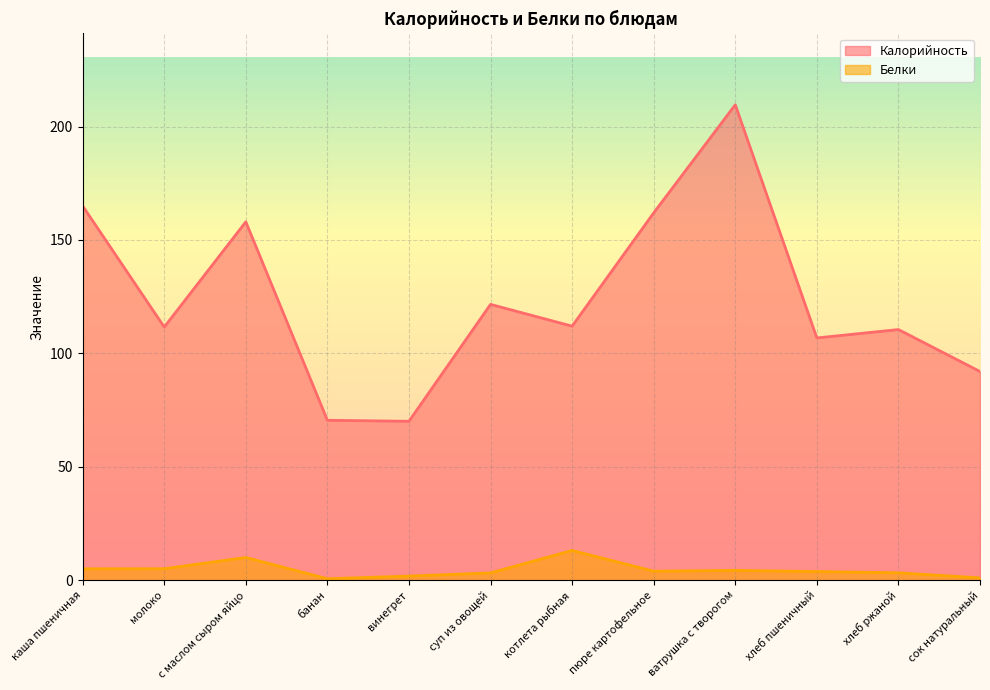

Reading left to right, transcribe all the data shown in this chart.

Калорийность: каша пшеничная=165.0	молоко=111.6	с маслом сыром яйцо=158.0	банан=70.5	винегрет=70.1	суп из овощей=121.6	котлета рыбная=112.0	пюре картофельное=161.9	ватрушка с творогом=209.6	хлеб пшеничный=106.8	хлеб ржаной=110.5	сок натуральный=92.0
Белки: каша пшеничная=5.0	молоко=5.0	с маслом сыром яйцо=10.0	банан=0.6	винегрет=1.8	суп из овощей=3.2	котлета рыбная=13.1	пюре картофельное=4.0	ватрушка с творогом=4.3	хлеб пшеничный=3.8	хлеб ржаной=3.2	сок натуральный=1.0